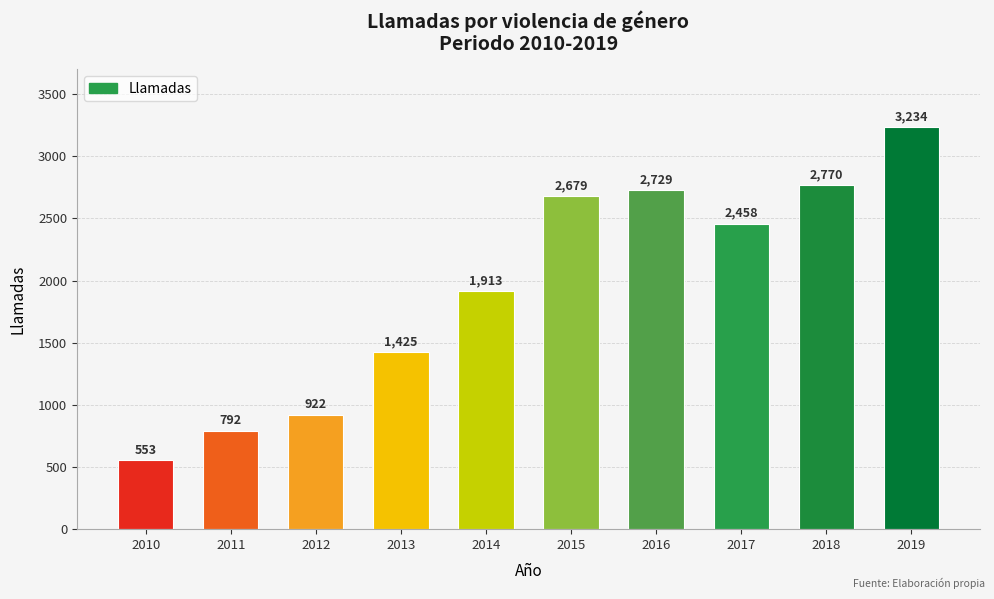

True or false: the data shows 1225 at 2015.

False